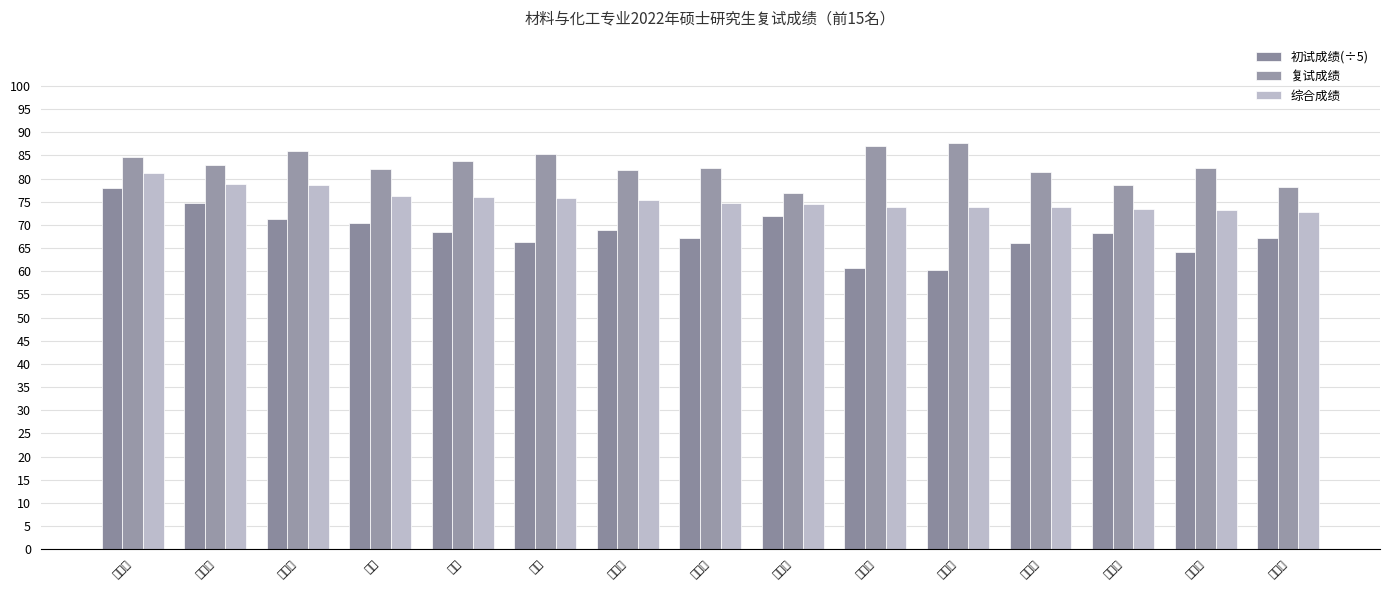

How many categories are shown in the chart?

15